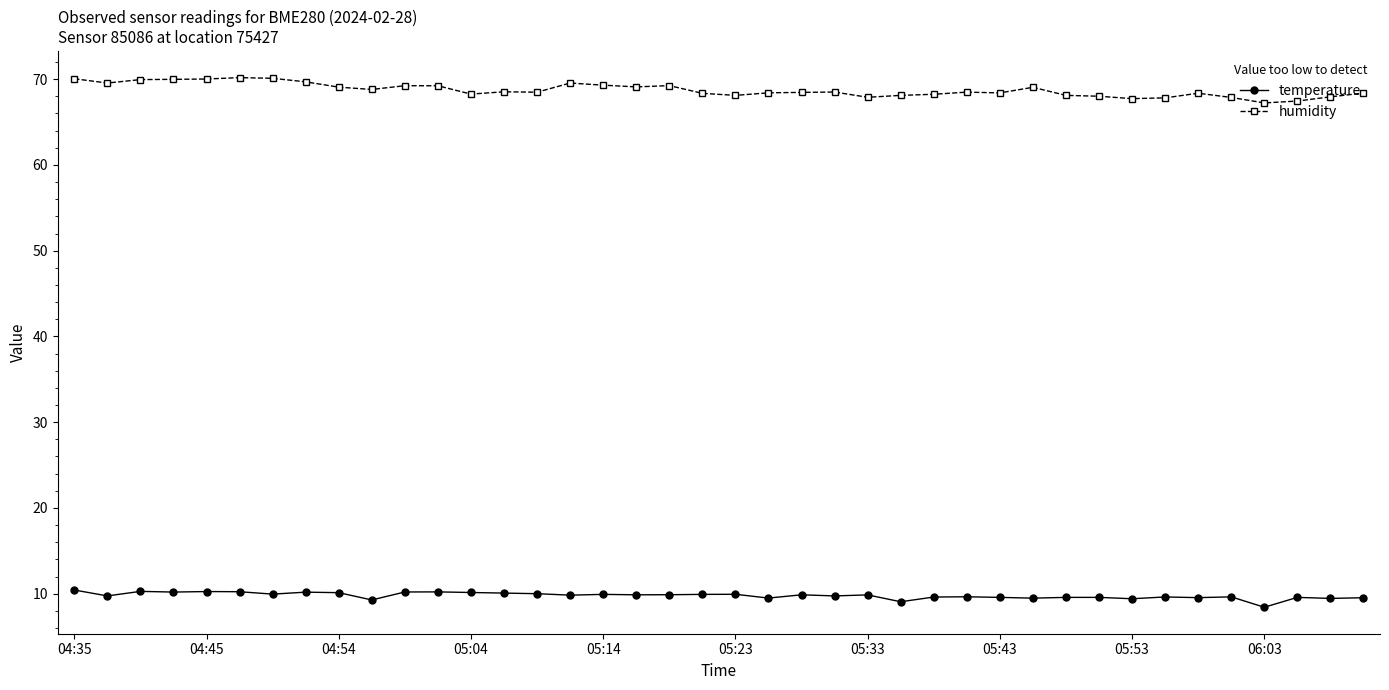

Which series has the largest total across all categories?

humidity